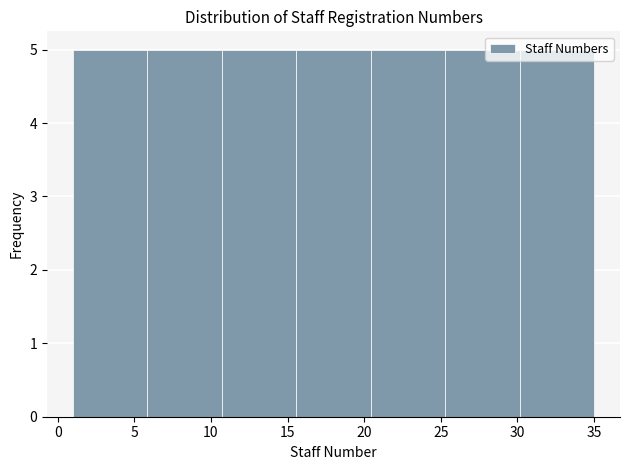

Reading left to right, list every bar in this chart as the range it spans on the x-axis followed by its height. Neither the bar edges nor the heights are printed on the chart, so give them approximately, as read against the axes.

1.0 to 6.0: 5
6.0 to 10.5: 5
10.5 to 15.5: 5
15.5 to 20.5: 5
20.5 to 25.5: 5
25.5 to 30.0: 5
30.0 to 35.0: 5